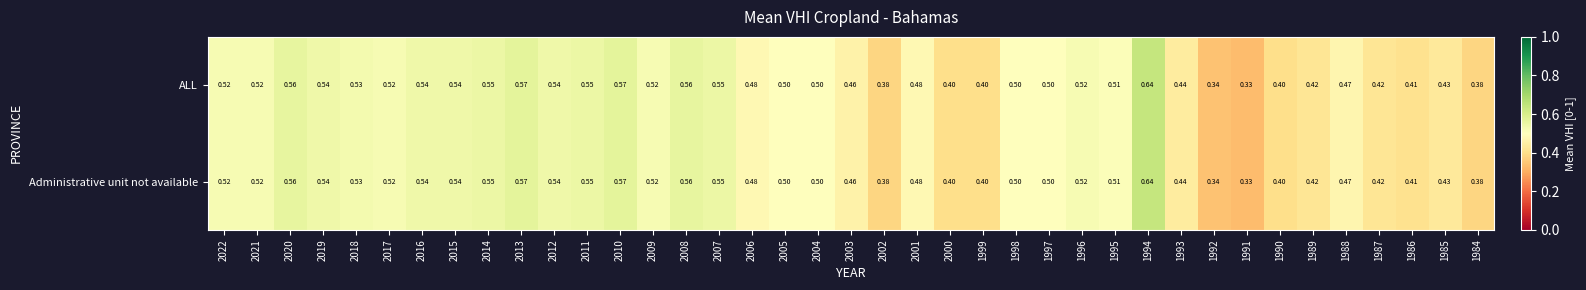

Is the value of ALL at 1989 greater than the value of Administrative unit not available at 2020?

No